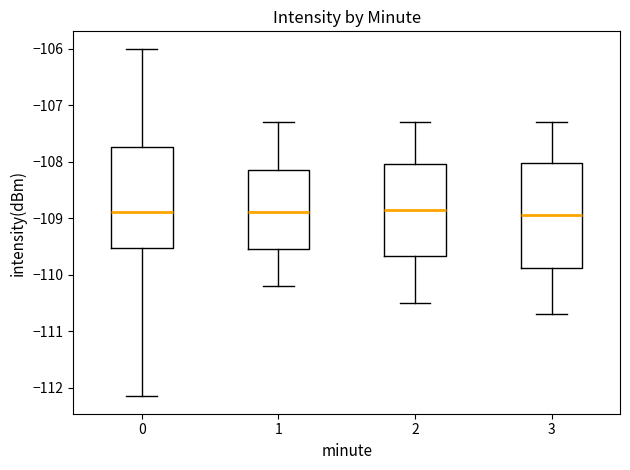

Where does the upper whisker of the box at x = 2 end on the y-axis? The values are not printed on the chart, so give them approximately, as read against the axis.

-107.3